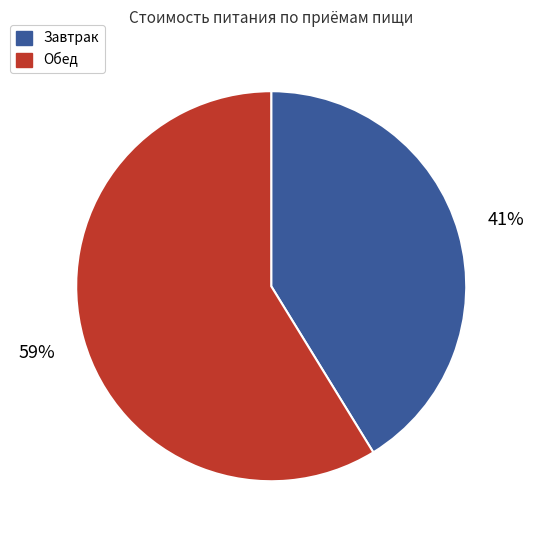

How many slices are in this pie chart?

2